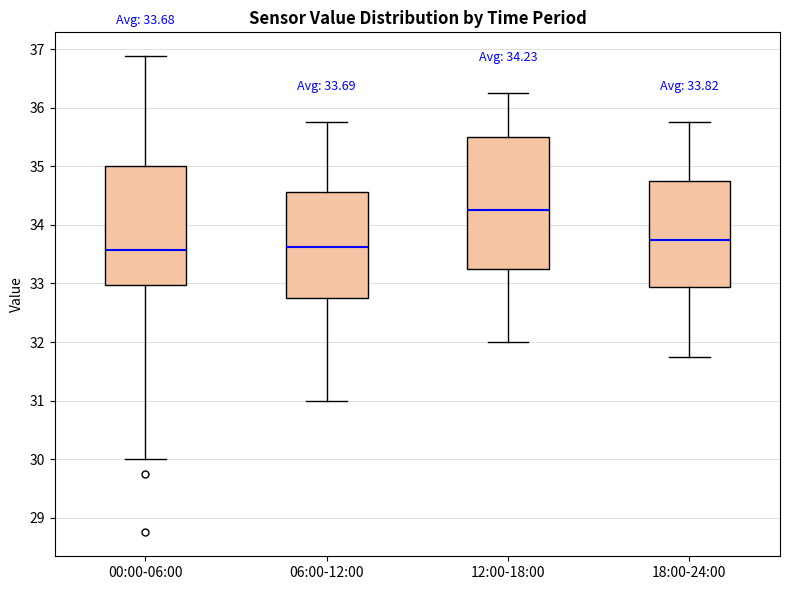

Which box is the tallest, from its lower edge to its upper edge?

12:00-18:00